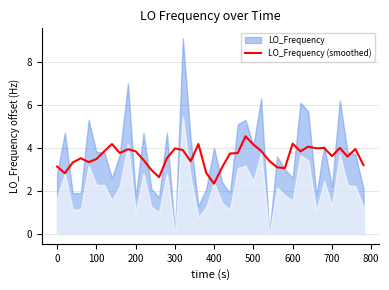

What is the minimum value shown in the chart?

2.3